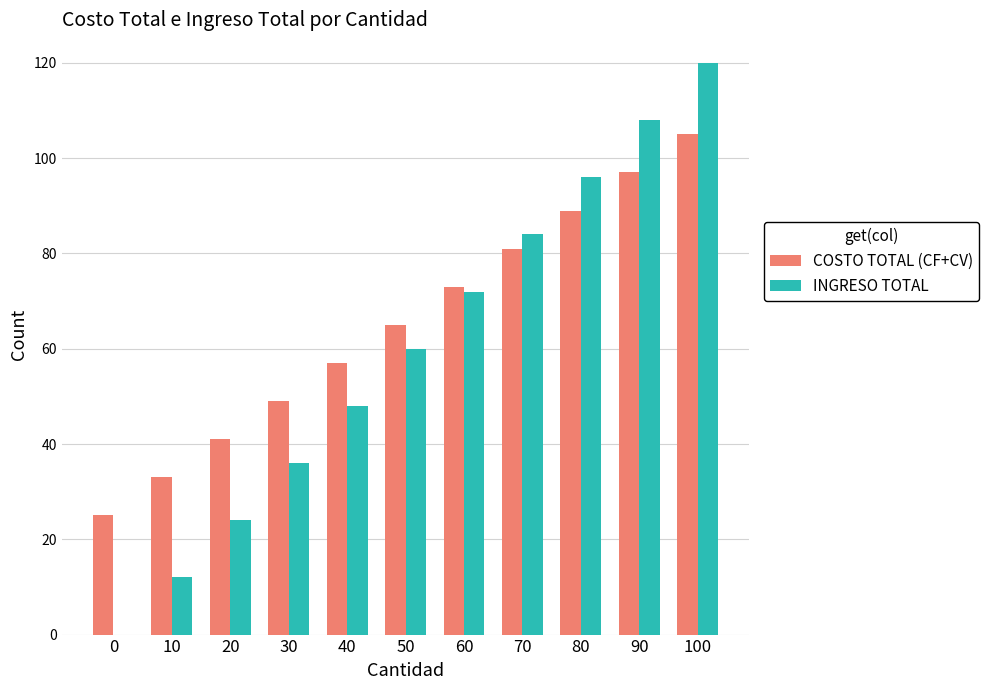

Which series changed the most between 10 and 80?

INGRESO TOTAL